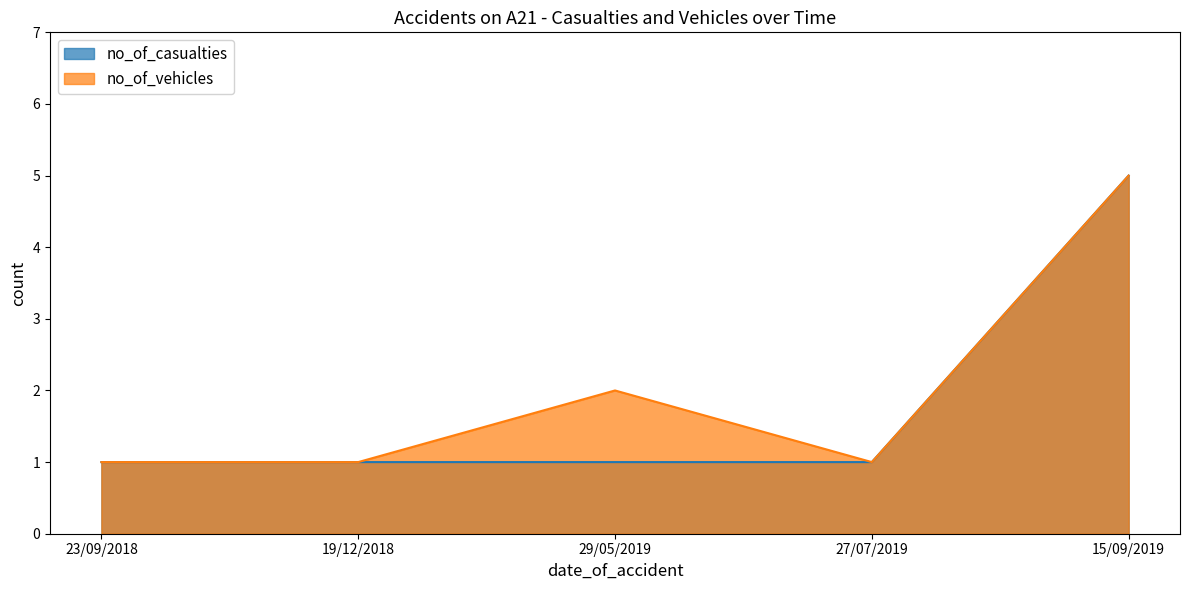

What is the value of the no_of_vehicles point at the 3rd from the left?

2